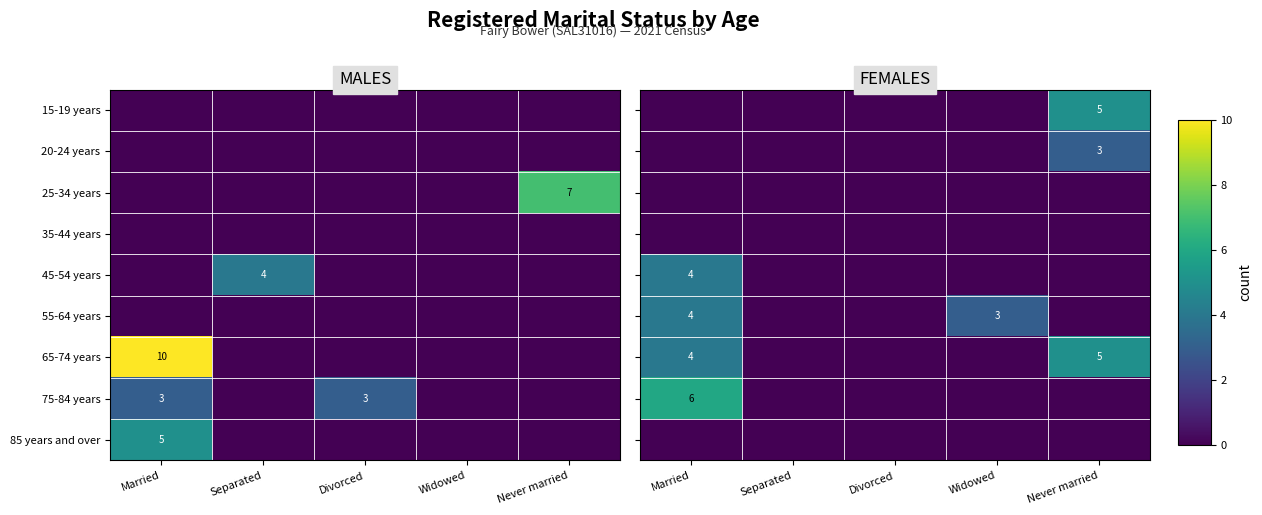

The value of 75-84 years at Married is 3. True or false?

True